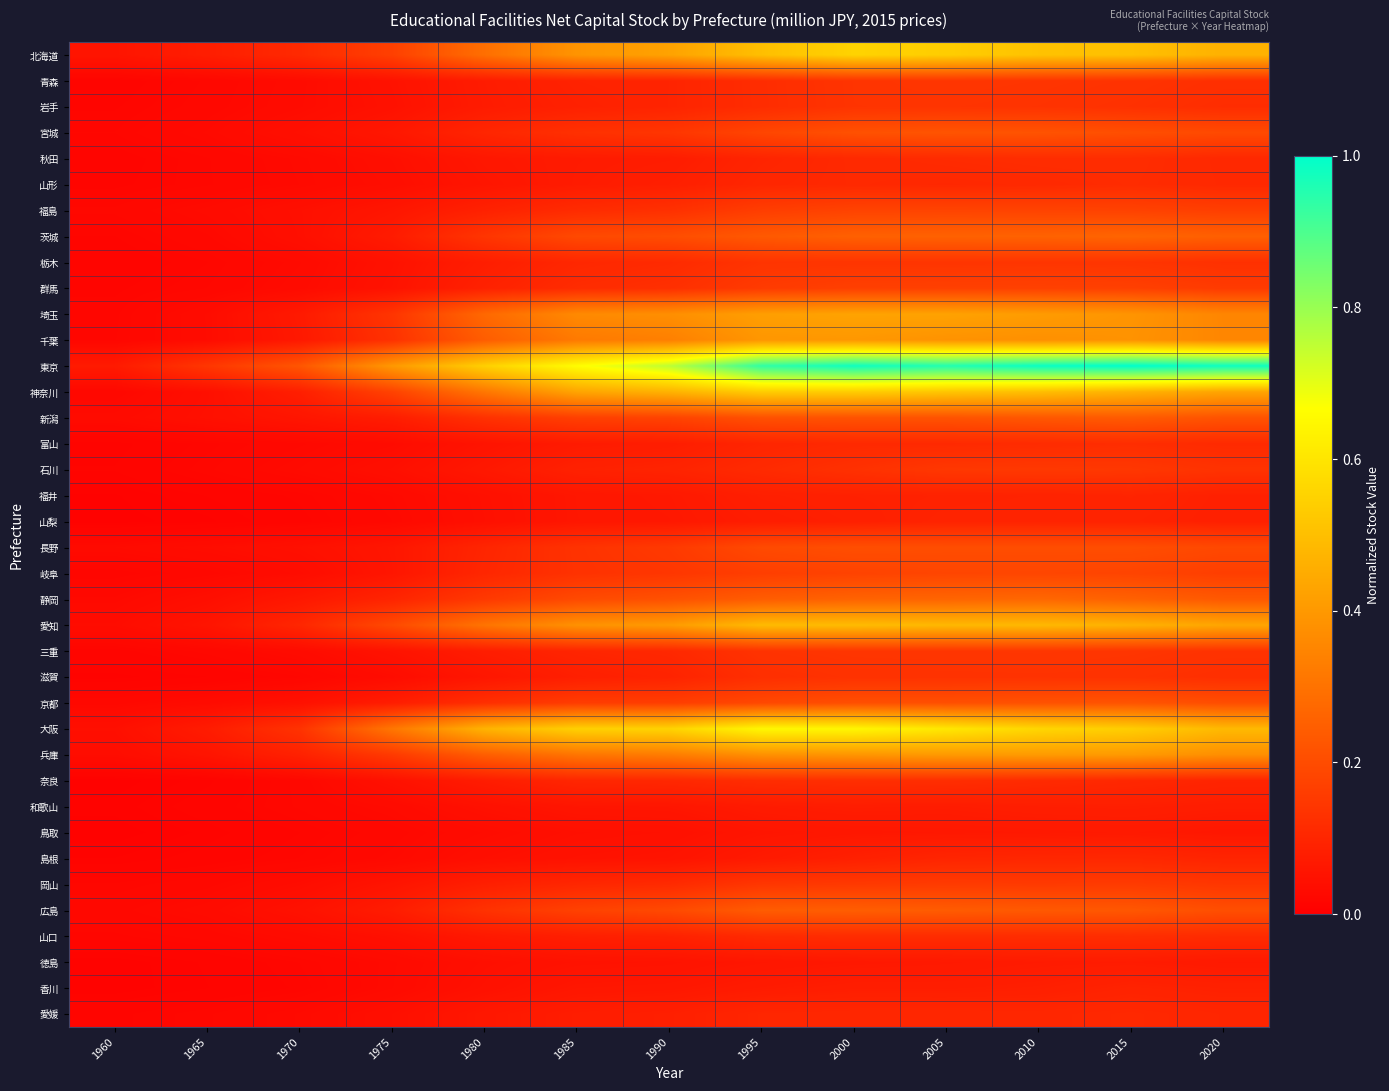

Reading right to left, extract all data points from this chart.

北海道: 2020=0.5	2015=0.5	2010=0.5	2005=0.5	2000=0.6	1995=0.5	1990=0.4	1985=0.4	1980=0.3	1975=0.2	1970=0.1	1965=0.1	1960=0.1
青森: 2020=0.1	2015=0.1	2010=0.1	2005=0.1	2000=0.1	1995=0.1	1990=0.1	1985=0.1	1980=0.1	1975=0.0	1970=0.0	1965=0.0	1960=0.0
岩手: 2020=0.1	2015=0.1	2010=0.1	2005=0.1	2000=0.1	1995=0.1	1990=0.1	1985=0.1	1980=0.1	1975=0.0	1970=0.0	1965=0.0	1960=0.0
宮城: 2020=0.2	2015=0.2	2010=0.2	2005=0.2	2000=0.2	1995=0.2	1990=0.1	1985=0.1	1980=0.1	1975=0.1	1970=0.0	1965=0.0	1960=0.0
秋田: 2020=0.1	2015=0.1	2010=0.1	2005=0.1	2000=0.1	1995=0.1	1990=0.1	1985=0.1	1980=0.1	1975=0.0	1970=0.0	1965=0.0	1960=0.0
山形: 2020=0.1	2015=0.1	2010=0.1	2005=0.1	2000=0.1	1995=0.1	1990=0.1	1985=0.1	1980=0.1	1975=0.0	1970=0.0	1965=0.0	1960=0.0
福島: 2020=0.2	2015=0.2	2010=0.2	2005=0.2	2000=0.2	1995=0.2	1990=0.1	1985=0.1	1980=0.1	1975=0.1	1970=0.0	1965=0.0	1960=0.0
茨城: 2020=0.3	2015=0.3	2010=0.3	2005=0.3	2000=0.3	1995=0.2	1990=0.2	1985=0.2	1980=0.1	1975=0.1	1970=0.0	1965=0.0	1960=0.0
栃木: 2020=0.1	2015=0.1	2010=0.1	2005=0.1	2000=0.1	1995=0.1	1990=0.1	1985=0.1	1980=0.1	1975=0.0	1970=0.0	1965=0.0	1960=0.0
群馬: 2020=0.2	2015=0.2	2010=0.2	2005=0.2	2000=0.2	1995=0.2	1990=0.1	1985=0.1	1980=0.1	1975=0.1	1970=0.0	1965=0.0	1960=0.0
埼玉: 2020=0.4	2015=0.4	2010=0.4	2005=0.4	2000=0.4	1995=0.4	1990=0.4	1985=0.4	1980=0.3	1975=0.1	1970=0.1	1965=0.0	1960=0.0
千葉: 2020=0.4	2015=0.4	2010=0.4	2005=0.4	2000=0.4	1995=0.4	1990=0.3	1985=0.3	1980=0.2	1975=0.1	1970=0.1	1965=0.0	1960=0.0
東京: 2020=1.0	2015=1.0	2010=1.0	2005=1.0	2000=1.0	1995=0.9	1990=0.8	1985=0.7	1980=0.5	1975=0.4	1970=0.2	1965=0.1	1960=0.1
神奈川: 2020=0.4	2015=0.5	2010=0.5	2005=0.5	2000=0.5	1995=0.5	1990=0.5	1985=0.4	1980=0.3	1975=0.2	1970=0.1	1965=0.0	1960=0.0
新潟: 2020=0.2	2015=0.2	2010=0.2	2005=0.2	2000=0.2	1995=0.2	1990=0.2	1985=0.2	1980=0.1	1975=0.1	1970=0.1	1965=0.0	1960=0.0
富山: 2020=0.1	2015=0.1	2010=0.1	2005=0.1	2000=0.1	1995=0.1	1990=0.1	1985=0.1	1980=0.1	1975=0.0	1970=0.0	1965=0.0	1960=0.0
石川: 2020=0.1	2015=0.1	2010=0.1	2005=0.1	2000=0.1	1995=0.1	1990=0.1	1985=0.1	1980=0.1	1975=0.0	1970=0.0	1965=0.0	1960=0.0
福井: 2020=0.1	2015=0.1	2010=0.1	2005=0.1	2000=0.1	1995=0.1	1990=0.1	1985=0.1	1980=0.0	1975=0.0	1970=0.0	1965=0.0	1960=0.0
山梨: 2020=0.1	2015=0.1	2010=0.1	2005=0.1	2000=0.1	1995=0.1	1990=0.1	1985=0.1	1980=0.0	1975=0.0	1970=0.0	1965=0.0	1960=0.0
長野: 2020=0.2	2015=0.2	2010=0.2	2005=0.2	2000=0.2	1995=0.2	1990=0.2	1985=0.1	1980=0.1	1975=0.1	1970=0.0	1965=0.0	1960=0.0
岐阜: 2020=0.2	2015=0.2	2010=0.2	2005=0.2	2000=0.2	1995=0.2	1990=0.1	1985=0.1	1980=0.1	1975=0.1	1970=0.0	1965=0.0	1960=0.0
静岡: 2020=0.2	2015=0.3	2010=0.3	2005=0.3	2000=0.3	1995=0.2	1990=0.2	1985=0.2	1980=0.2	1975=0.1	1970=0.1	1965=0.0	1960=0.0
愛知: 2020=0.4	2015=0.5	2010=0.5	2005=0.5	2000=0.5	1995=0.5	1990=0.4	1985=0.4	1980=0.3	1975=0.2	1970=0.1	1965=0.1	1960=0.0
三重: 2020=0.1	2015=0.1	2010=0.1	2005=0.1	2000=0.1	1995=0.1	1990=0.1	1985=0.1	1980=0.1	1975=0.1	1970=0.0	1965=0.0	1960=0.0
滋賀: 2020=0.1	2015=0.1	2010=0.1	2005=0.1	2000=0.1	1995=0.1	1990=0.1	1985=0.1	1980=0.1	1975=0.0	1970=0.0	1965=0.0	1960=0.0
京都: 2020=0.2	2015=0.2	2010=0.2	2005=0.2	2000=0.2	1995=0.2	1990=0.2	1985=0.2	1980=0.1	1975=0.1	1970=0.0	1965=0.0	1960=0.0
大阪: 2020=0.5	2015=0.5	2010=0.6	2005=0.6	2000=0.6	1995=0.6	1990=0.6	1985=0.5	1980=0.5	1975=0.3	1970=0.1	1965=0.1	1960=0.0
兵庫: 2020=0.4	2015=0.4	2010=0.4	2005=0.4	2000=0.4	1995=0.4	1990=0.3	1985=0.3	1980=0.2	1975=0.2	1970=0.1	1965=0.1	1960=0.0
奈良: 2020=0.1	2015=0.1	2010=0.1	2005=0.1	2000=0.1	1995=0.1	1990=0.1	1985=0.1	1980=0.1	1975=0.0	1970=0.0	1965=0.0	1960=0.0
和歌山: 2020=0.1	2015=0.1	2010=0.1	2005=0.1	2000=0.1	1995=0.1	1990=0.1	1985=0.1	1980=0.0	1975=0.0	1970=0.0	1965=0.0	1960=0.0
鳥取: 2020=0.1	2015=0.1	2010=0.1	2005=0.1	2000=0.1	1995=0.1	1990=0.0	1985=0.0	1980=0.0	1975=0.0	1970=0.0	1965=0.0	1960=0.0
島根: 2020=0.1	2015=0.1	2010=0.1	2005=0.1	2000=0.1	1995=0.1	1990=0.1	1985=0.0	1980=0.0	1975=0.0	1970=0.0	1965=0.0	1960=0.0
岡山: 2020=0.1	2015=0.2	2010=0.2	2005=0.2	2000=0.2	1995=0.1	1990=0.1	1985=0.1	1980=0.1	1975=0.1	1970=0.0	1965=0.0	1960=0.0
広島: 2020=0.2	2015=0.2	2010=0.2	2005=0.2	2000=0.2	1995=0.2	1990=0.2	1985=0.2	1980=0.1	1975=0.1	1970=0.0	1965=0.0	1960=0.0
山口: 2020=0.1	2015=0.1	2010=0.1	2005=0.1	2000=0.1	1995=0.1	1990=0.1	1985=0.1	1980=0.1	1975=0.0	1970=0.0	1965=0.0	1960=0.0
徳島: 2020=0.1	2015=0.1	2010=0.1	2005=0.1	2000=0.1	1995=0.1	1990=0.1	1985=0.0	1980=0.0	1975=0.0	1970=0.0	1965=0.0	1960=0.0
香川: 2020=0.1	2015=0.1	2010=0.1	2005=0.1	2000=0.1	1995=0.1	1990=0.1	1985=0.1	1980=0.0	1975=0.0	1970=0.0	1965=0.0	1960=0.0
愛媛: 2020=0.1	2015=0.1	2010=0.1	2005=0.1	2000=0.1	1995=0.1	1990=0.1	1985=0.1	1980=0.1	1975=0.0	1970=0.0	1965=0.0	1960=0.0